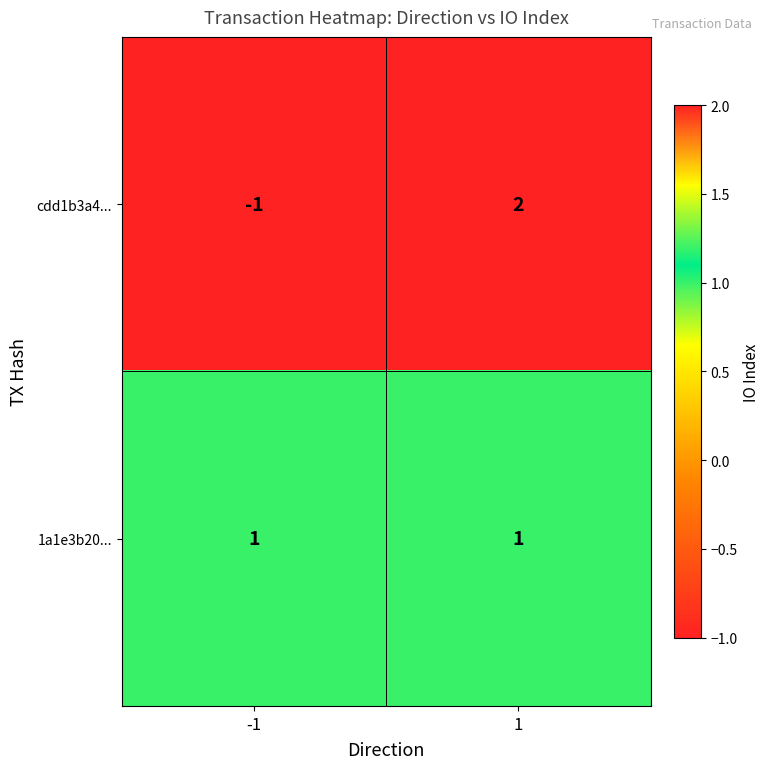

How many data points in cdd1b3a4... are less than 2?

1